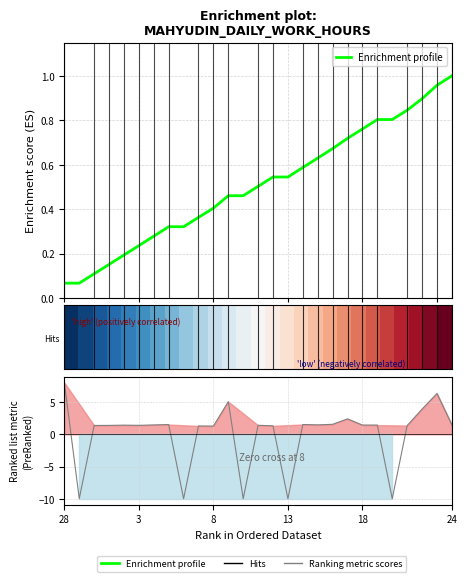

What is the sum of all Enrichment profile values?

13.7